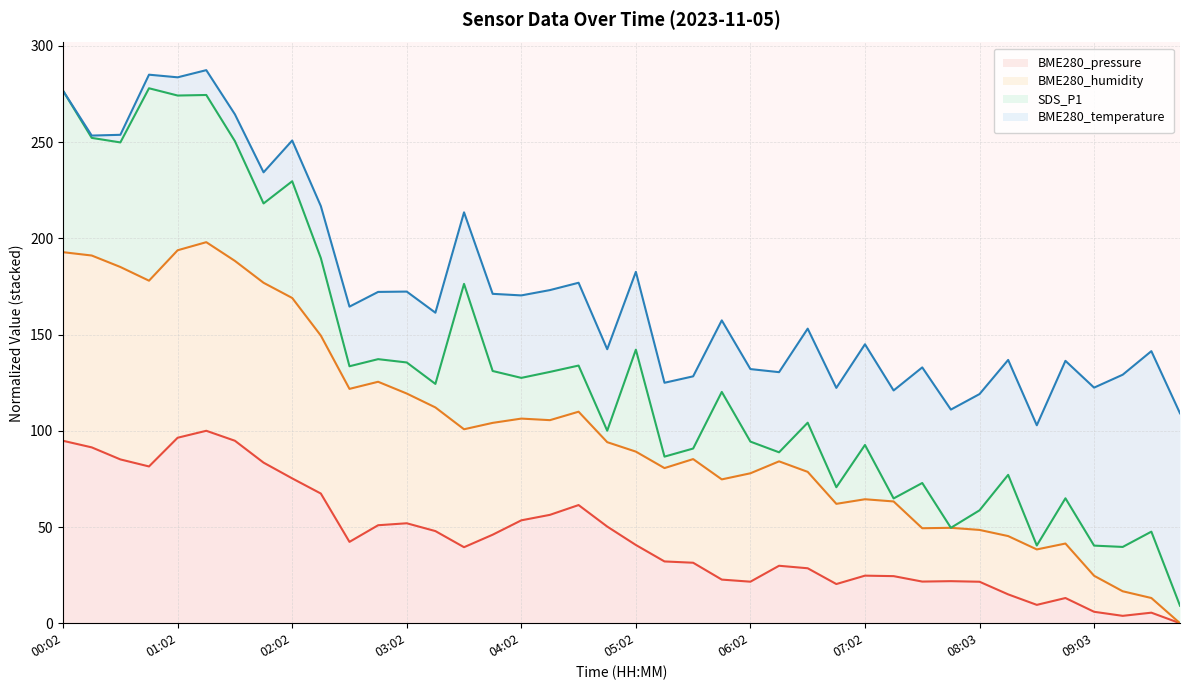

The BME280_pressure series shows 50.9 at 02:47. True or false?

True